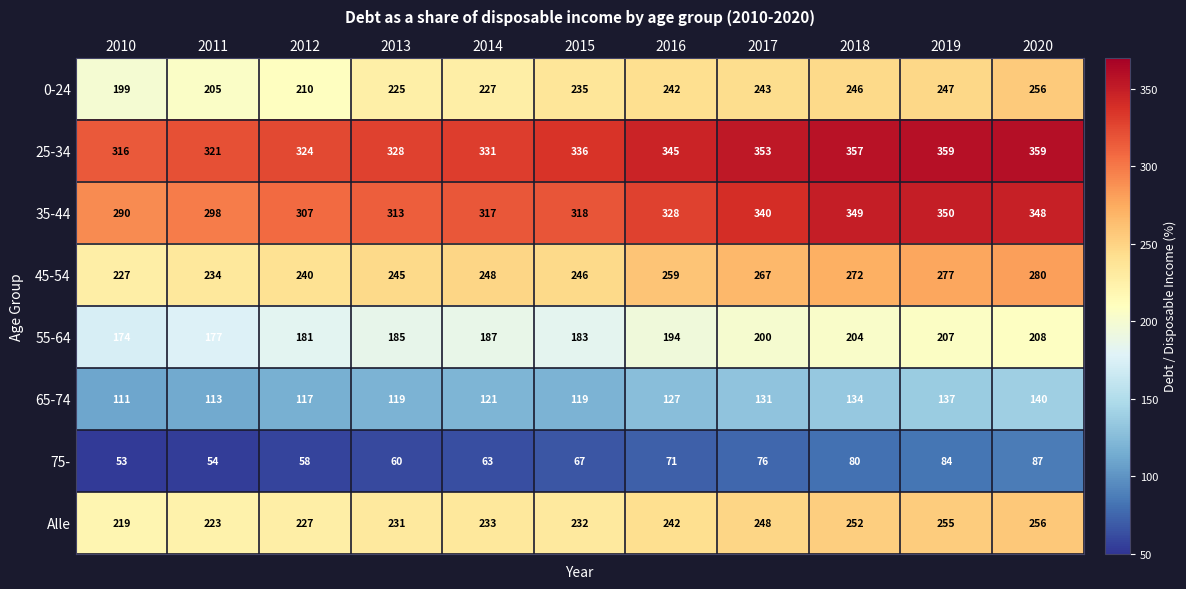

True or false: 55-64 has a value of 200 at 2017.

True